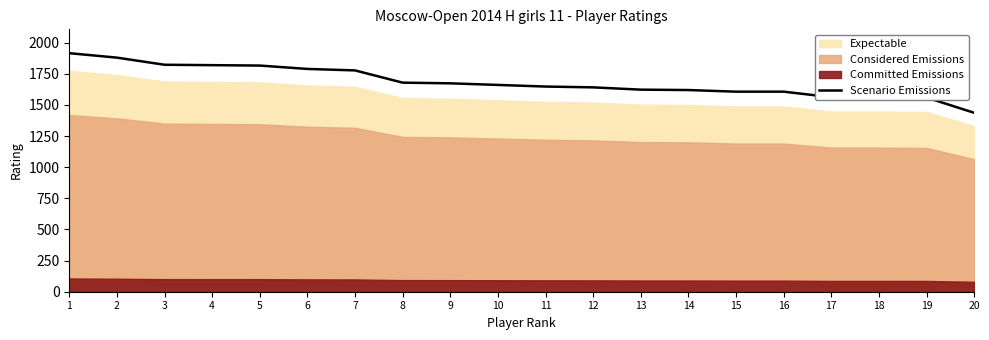

At which label does the data first exceed 1659?

1